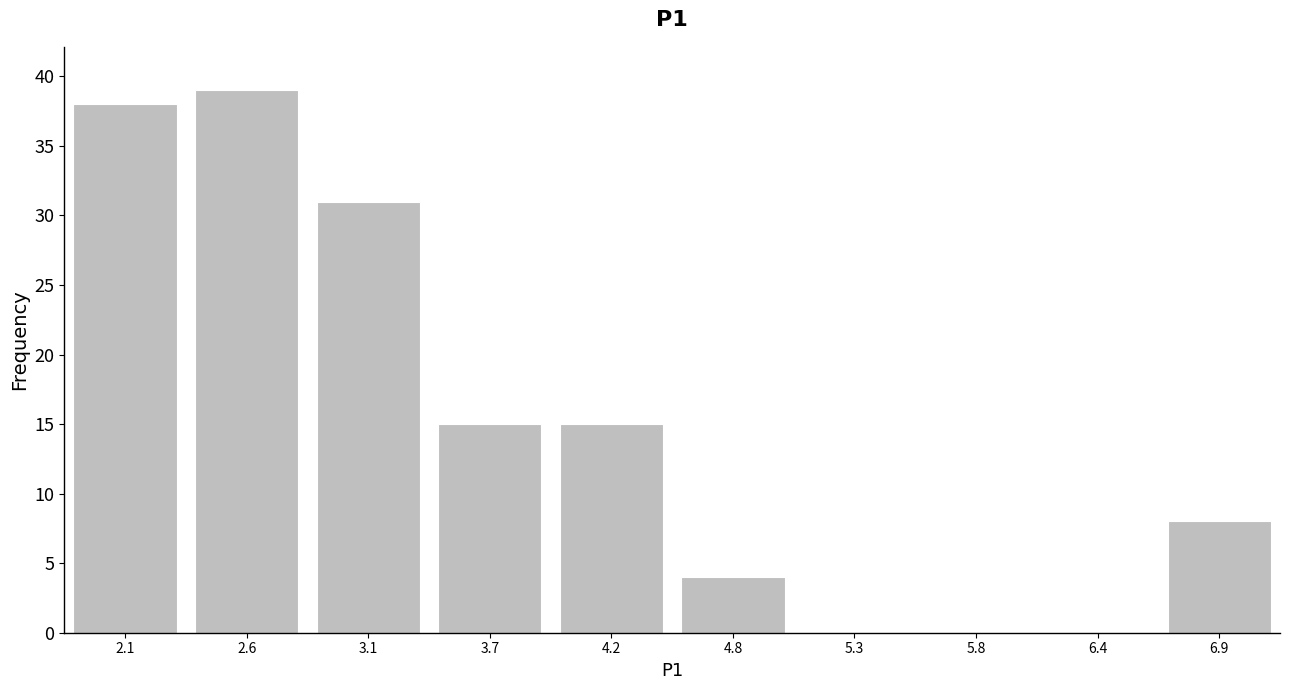

Reading left to right, transcribe all the data shown in this chart.

2.1=38	2.6=39	3.1=31	3.7=15	4.2=15	4.8=4	5.3=0	5.8=0	6.4=0	6.9=8